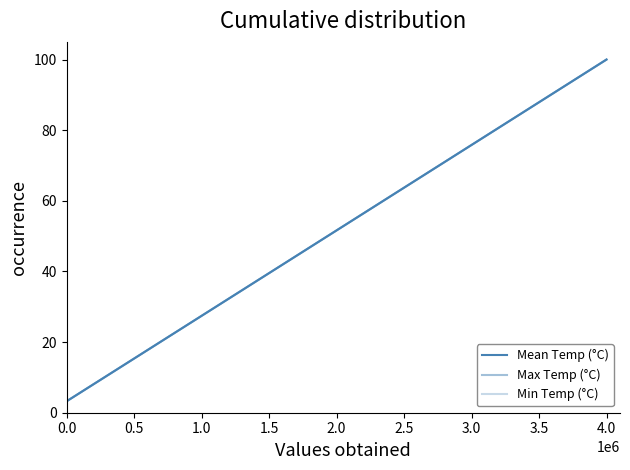

True or false: Max Temp (°C) and Min Temp (°C) intersect in this chart.

False